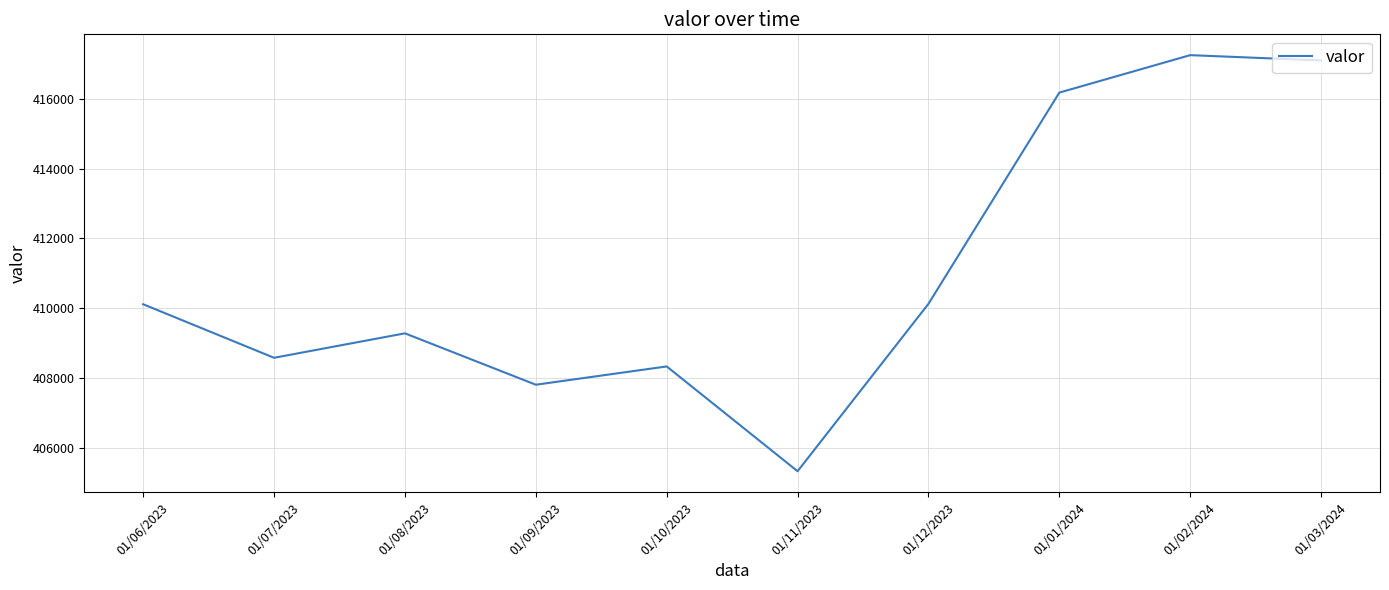

What is the difference between the maximum and minimum values?

11928